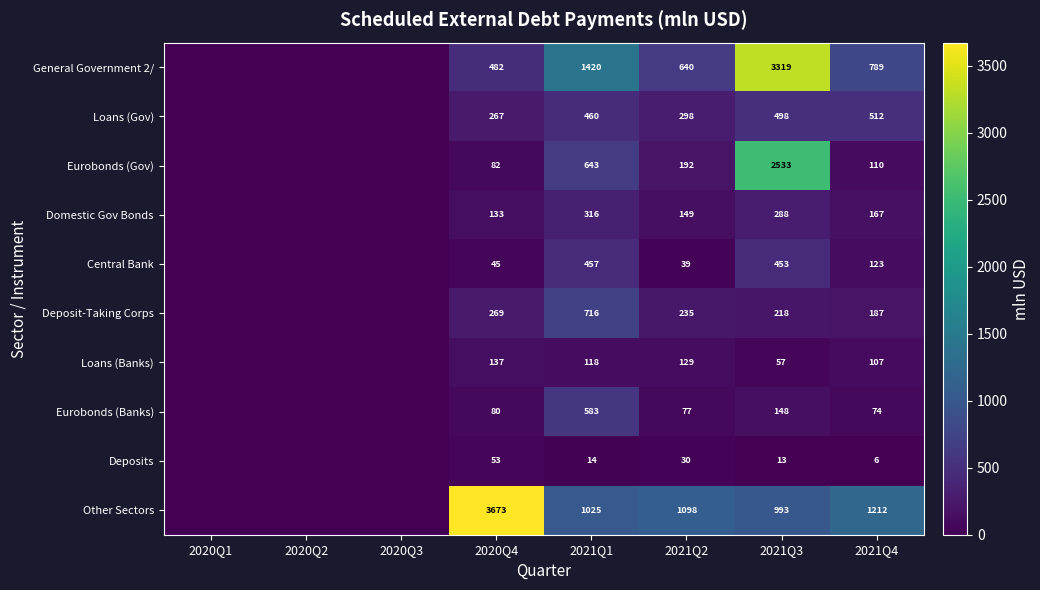

Between 2021Q3 and 2021Q4, which series saw the biggest shift?

General Government 2/